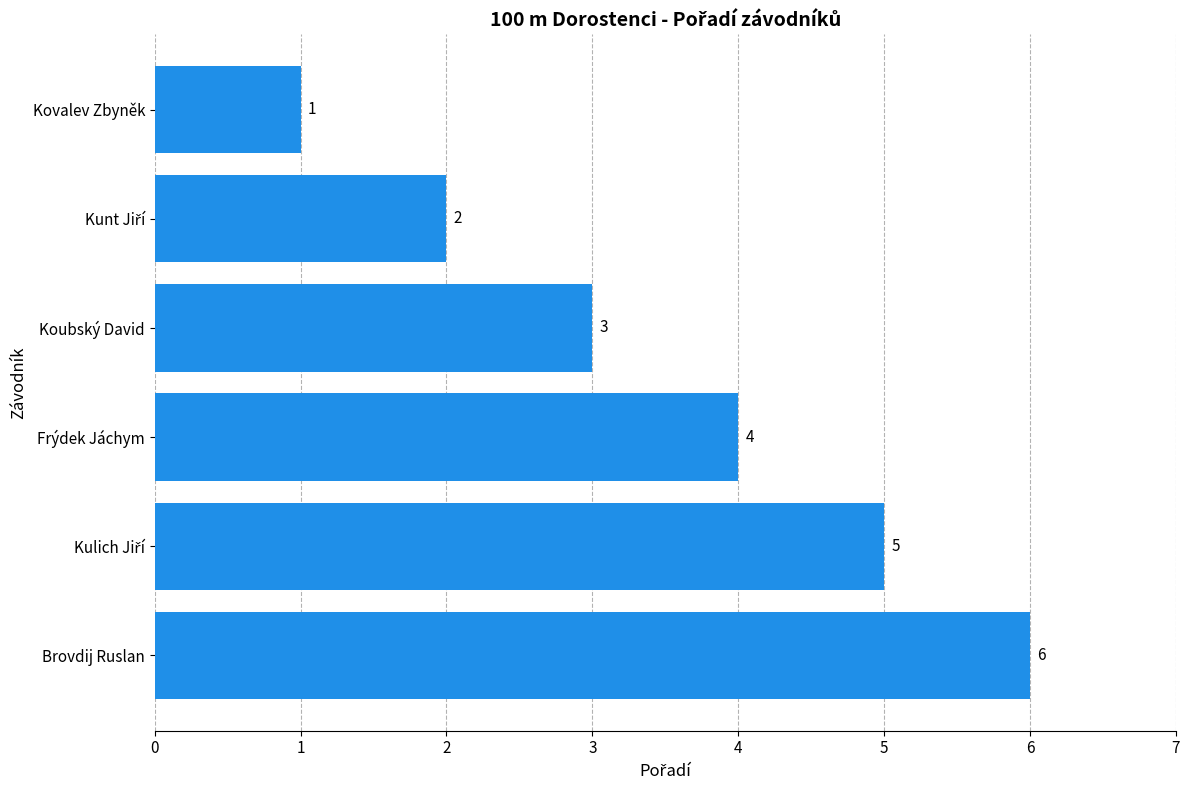

How many values are below 4?

3